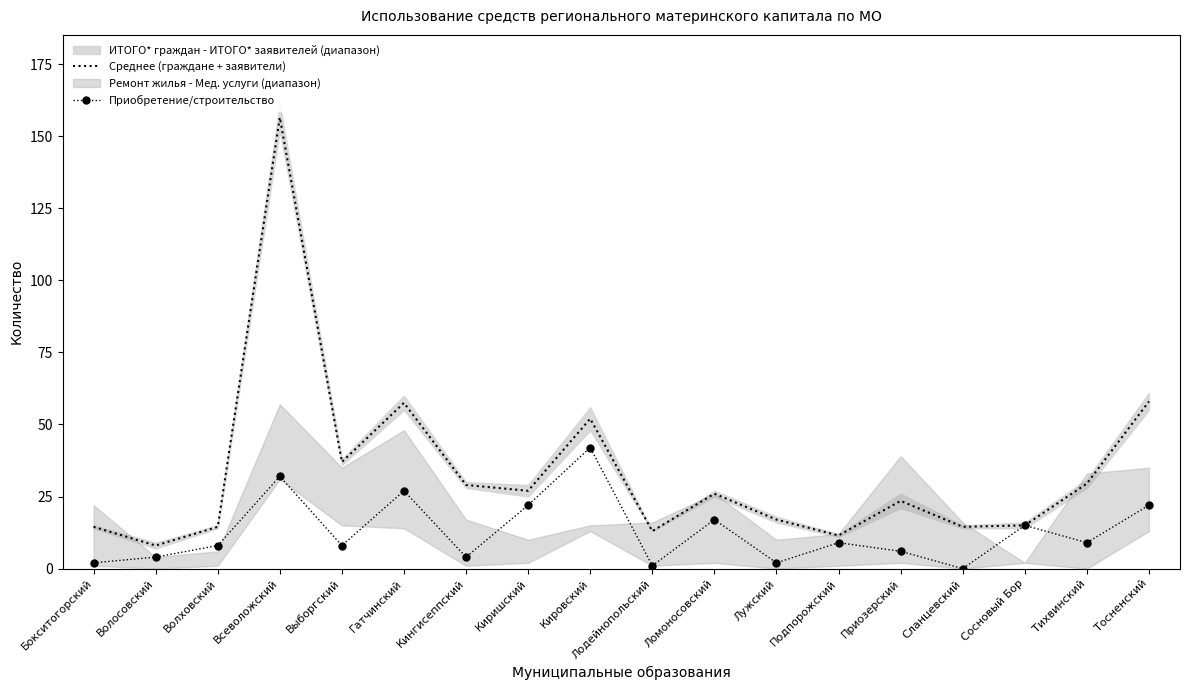

What is the highest value of the Среднее (граждане + заявители) series?

156.5